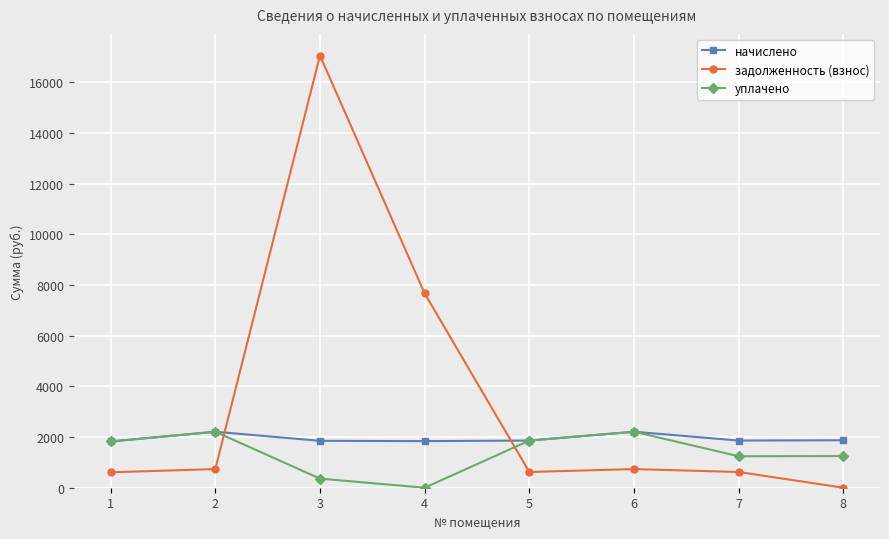

The value of уплачено at 4 is 965.2. True or false?

False